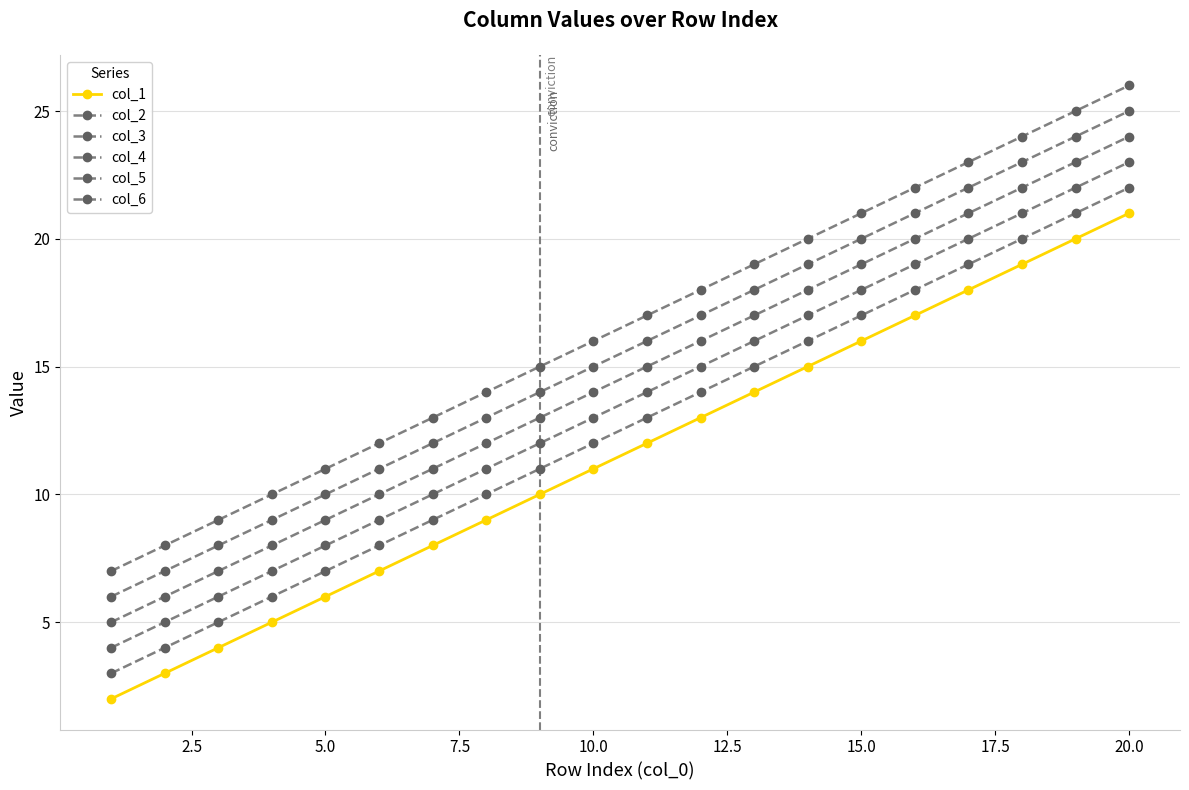

Rank the series by their maximum value, from lowest to highest.

col_1, col_2, col_3, col_4, col_5, col_6